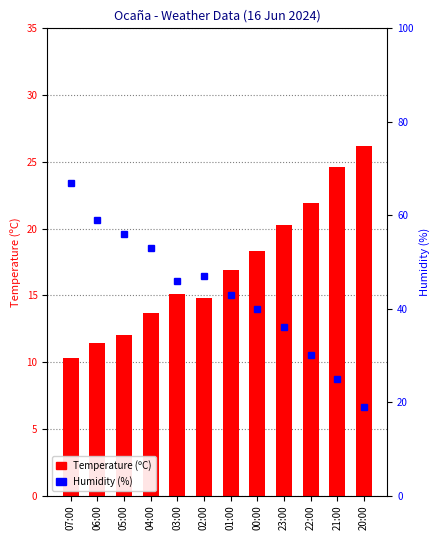

What is the difference between the highest and lowest values at 04:00?

39.3